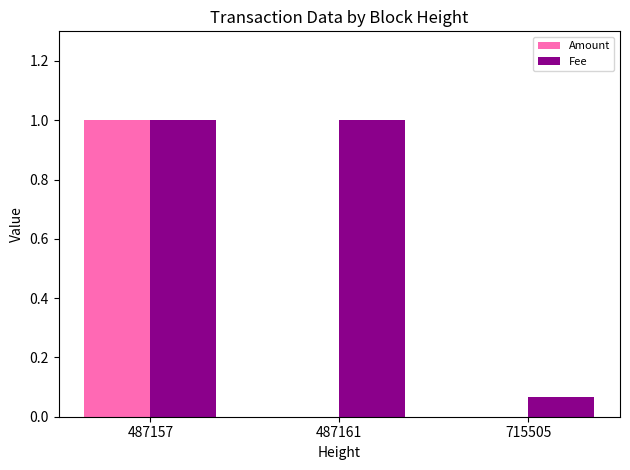

What are all the series names shown in the legend?

Amount, Fee